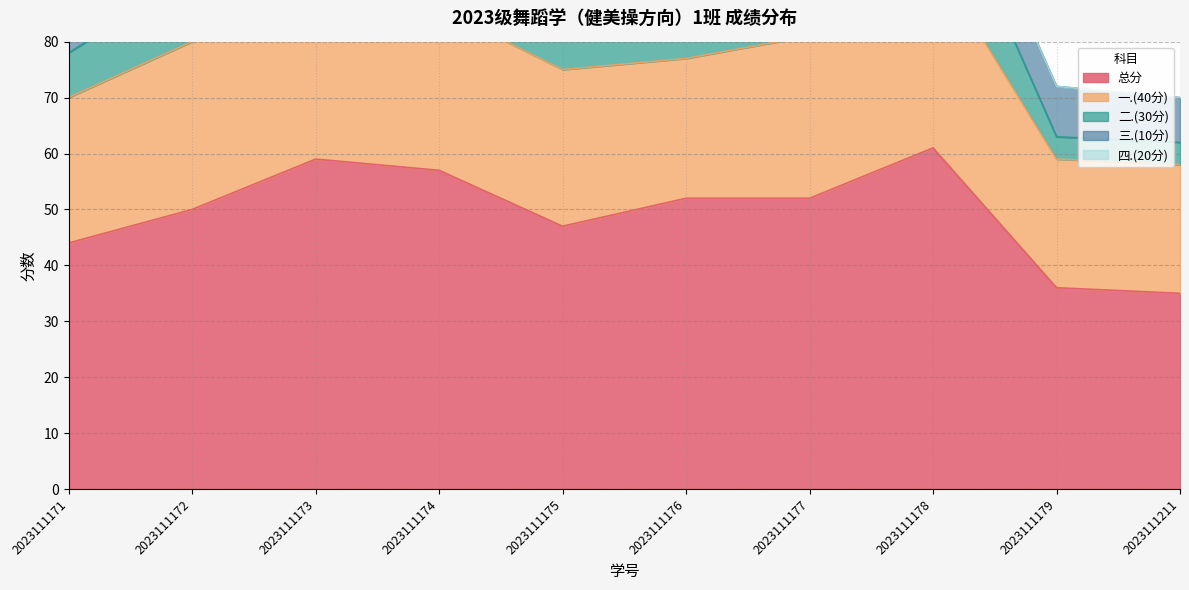

In 三.(10分), how many points are lower than both neighbors (excluding endpoints)?

1